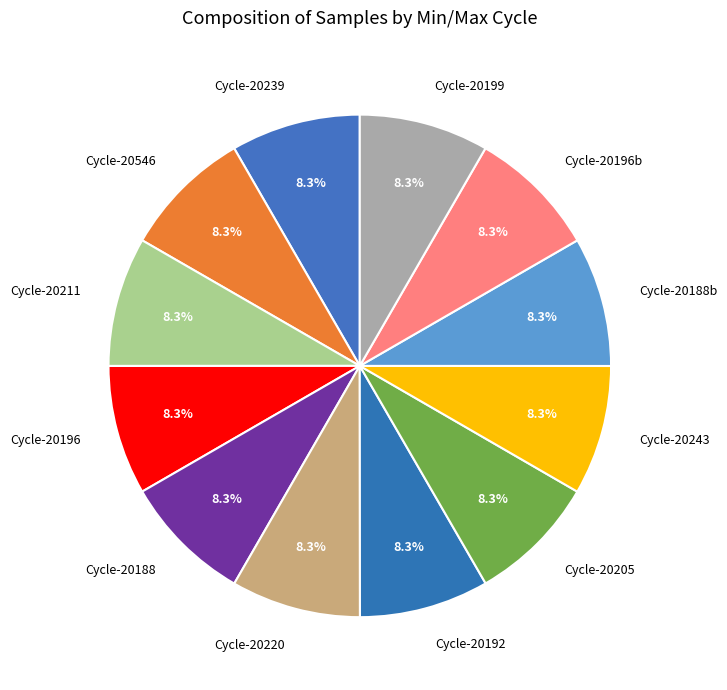

How much of the chart is everything except Cycle-20188b?

91.7%